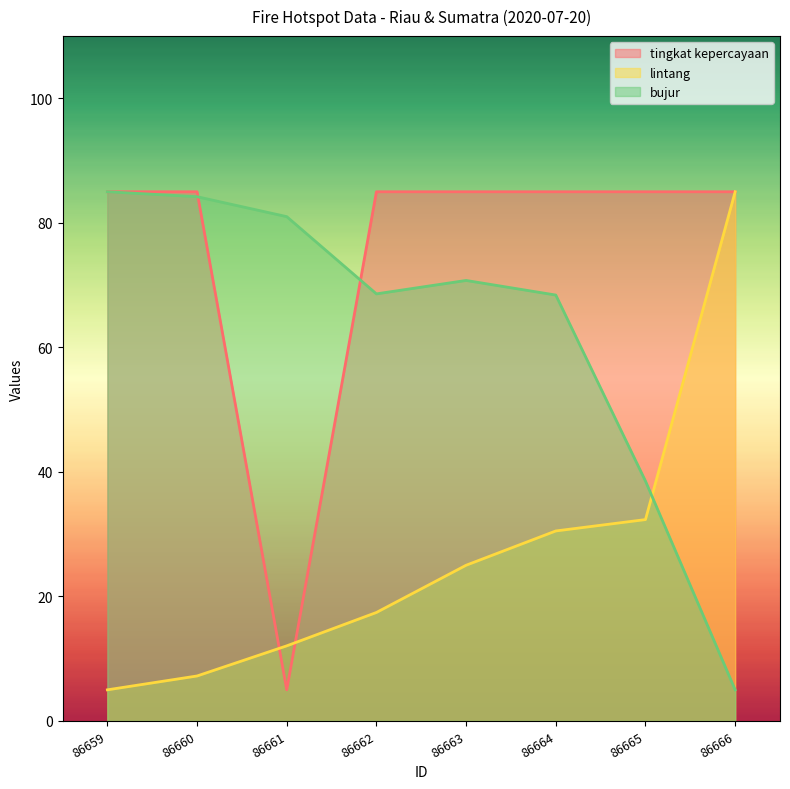

In tingkat kepercayaan, how many points are lower than both neighbors (excluding endpoints)?

1